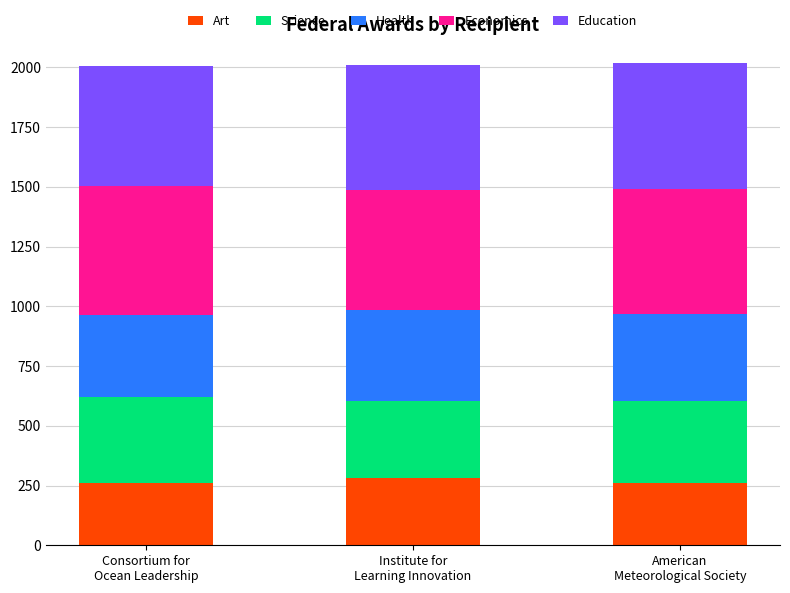

What is the highest value of the Art series?

281